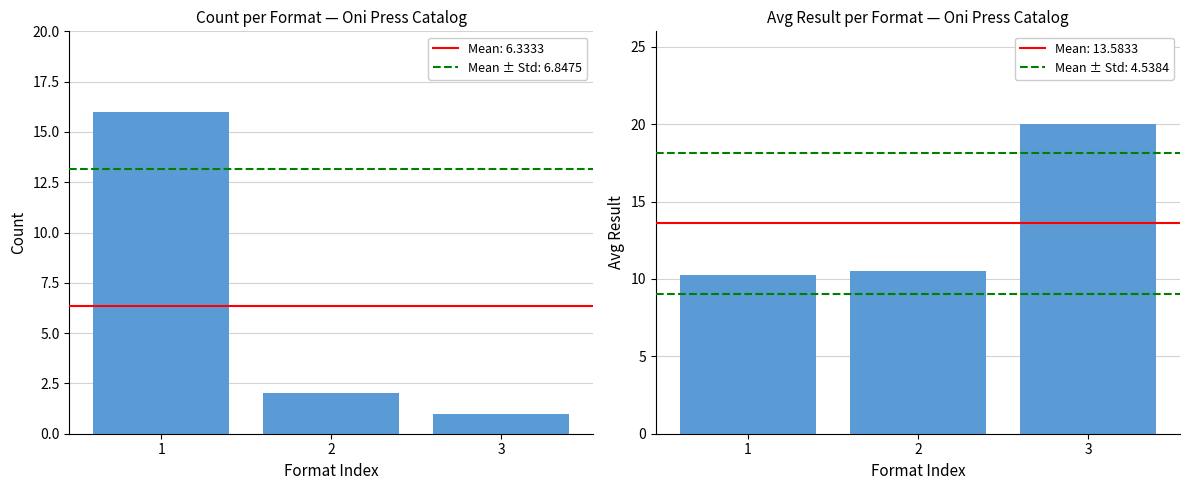

At which label is Count closest to 8?

2